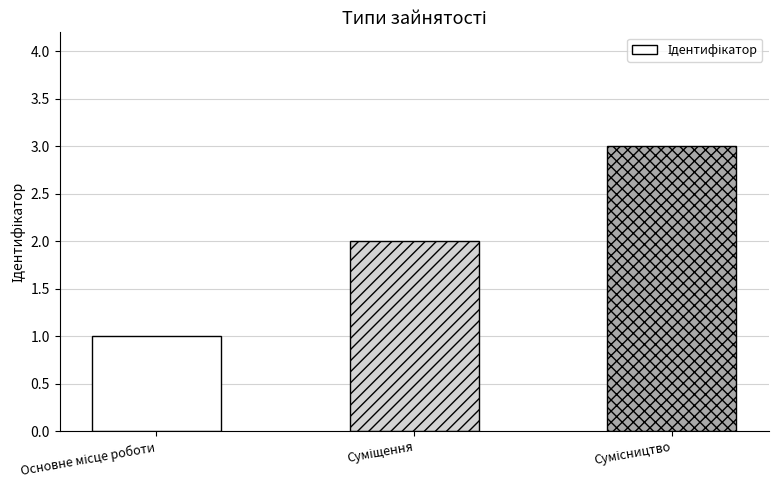

What is the value of the 1st bar from the left?

1